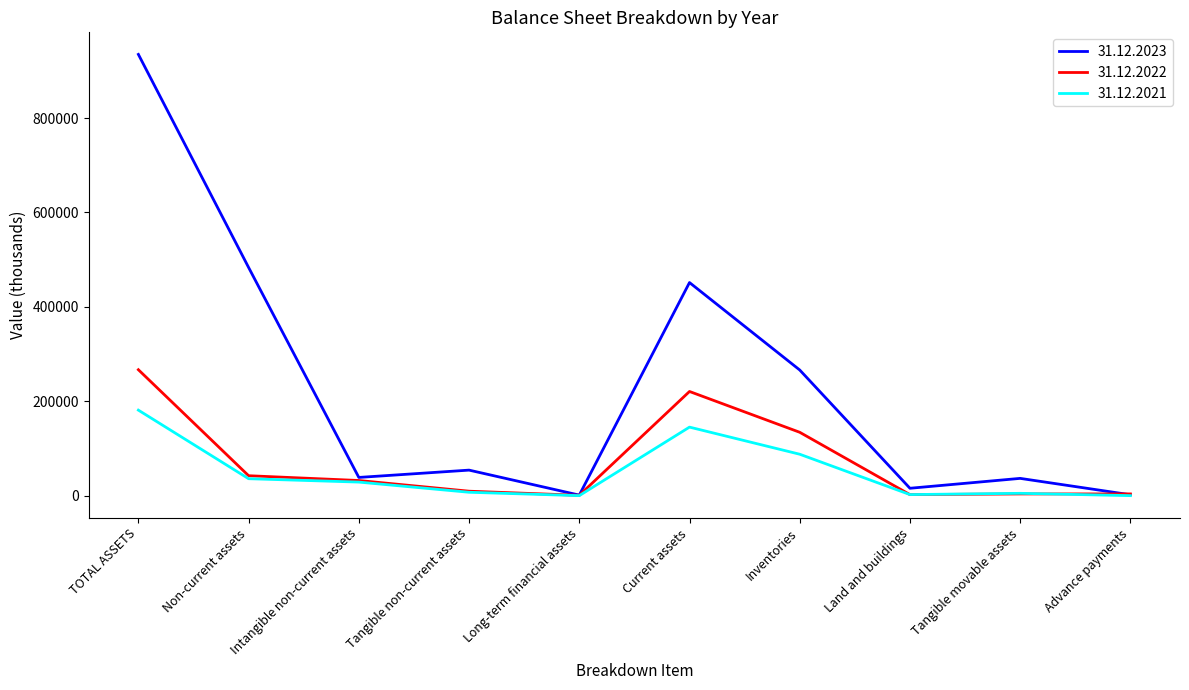

What is the average value of the 31.12.2021 series?

49301